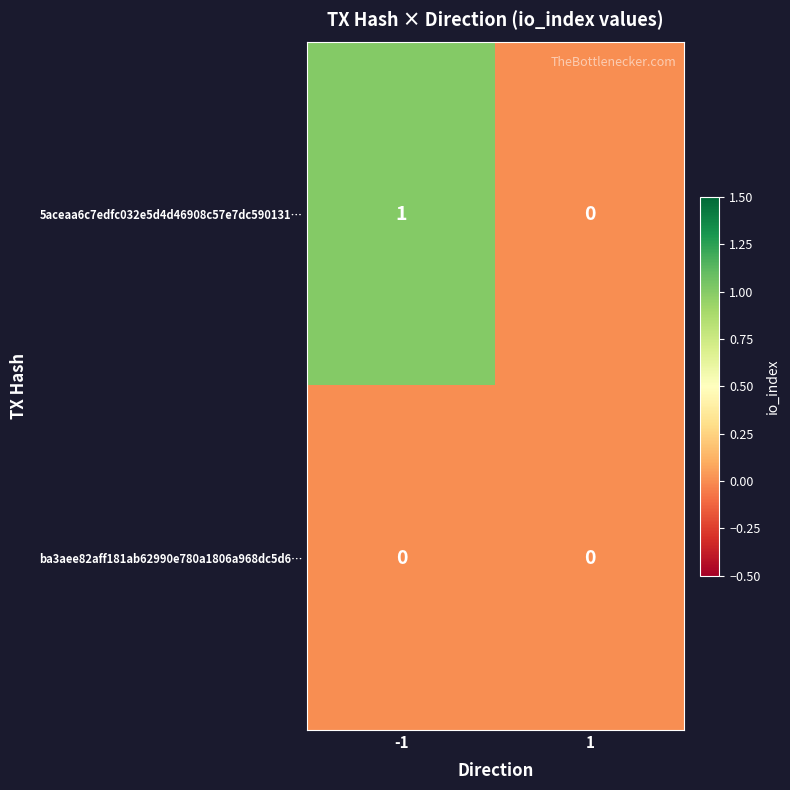

Which series has the largest total across all categories?

5aceaa6c7edfc032e5d4d46908c57e7dc590131…